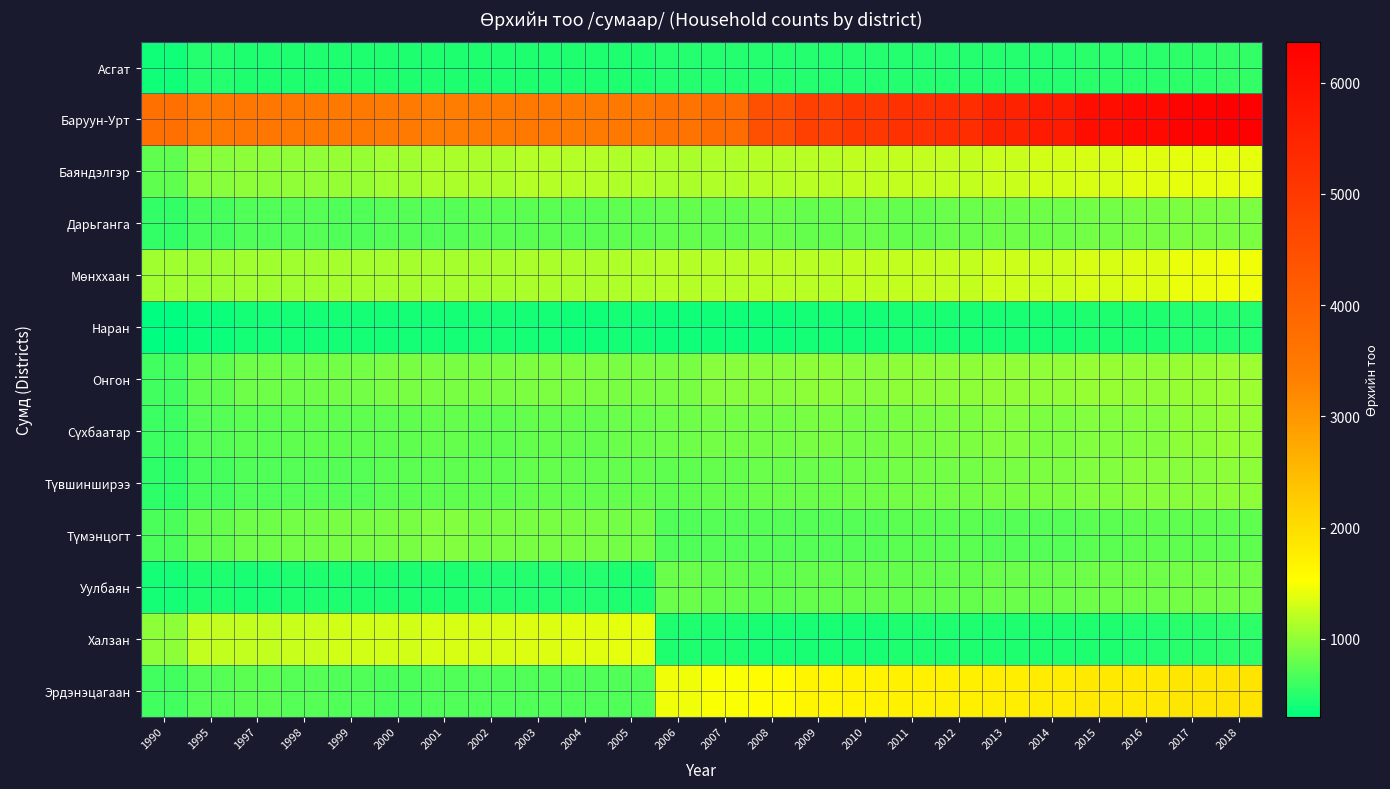

List the series in order of their peak value, lowest first.

Наран, Асгат, Уулбаян, Дарьганга, Түмэнцогт, Түвшинширээ, Сүхбаатар, Онгон, Халзан, Баяндэлгэр, Мөнххаан, Эрдэнэцагаан, Баруун-Урт